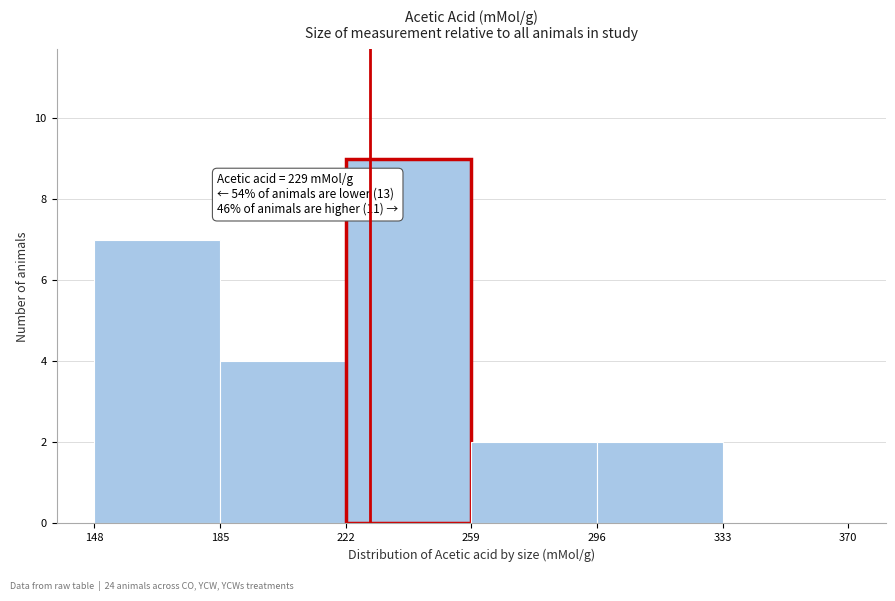

Which range on the x-axis has the tallest bar?

222 to 259